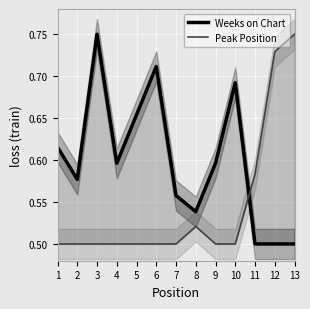

Where is Peak Position nearest to the value 0?

1